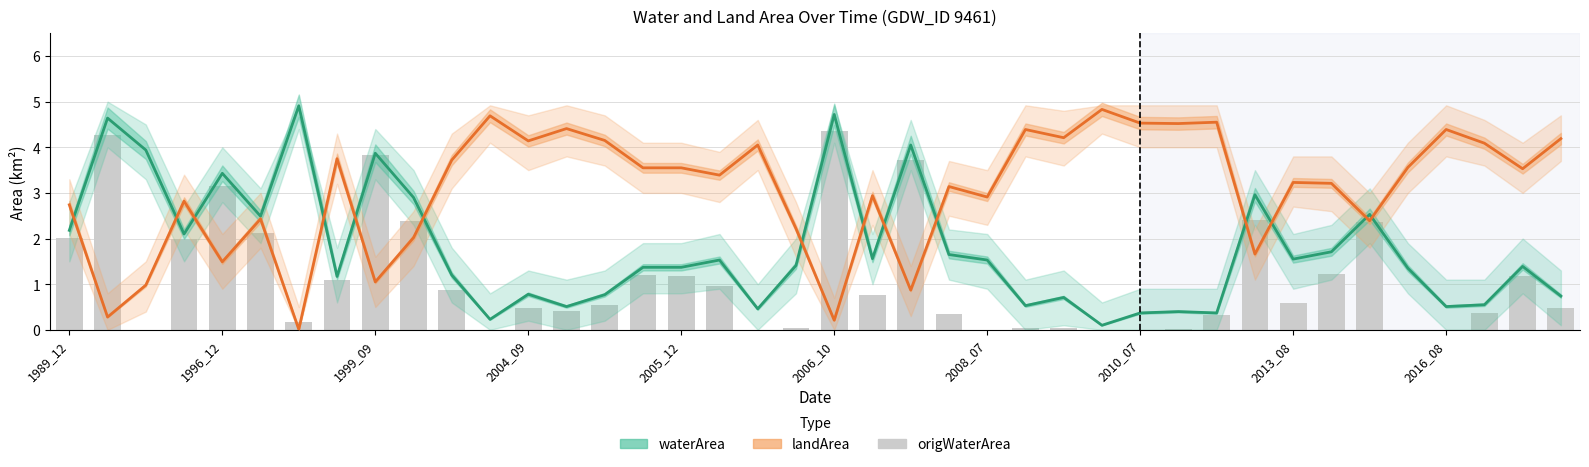

Is it true that landArea equals 1.9 at 10?

False